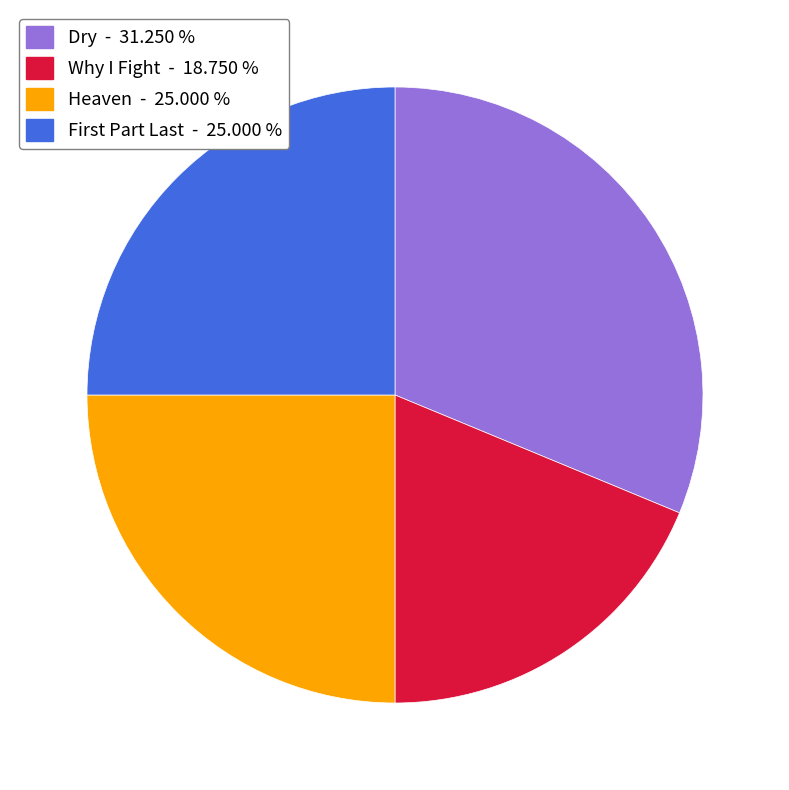

Count the number of slices in the pie.

4